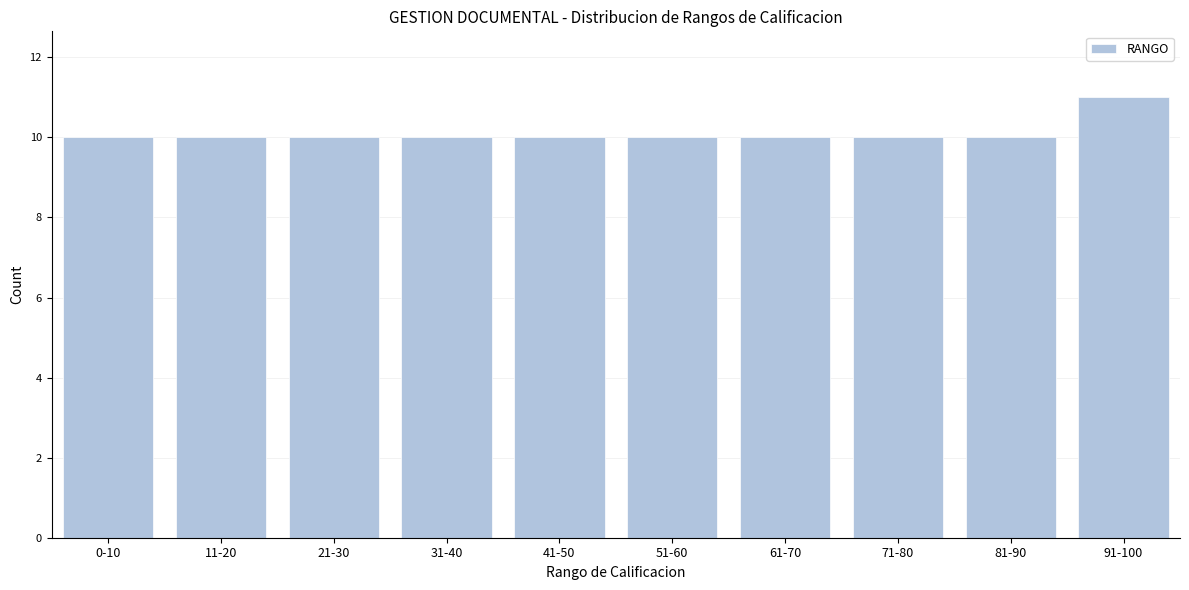

Reading right to left, extract all data points from this chart.

11	10	10	10	10	10	10	10	10	10